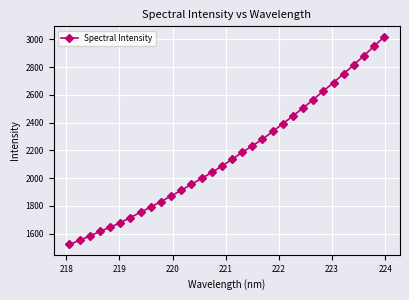

What is the minimum value shown in the chart?

1522.9